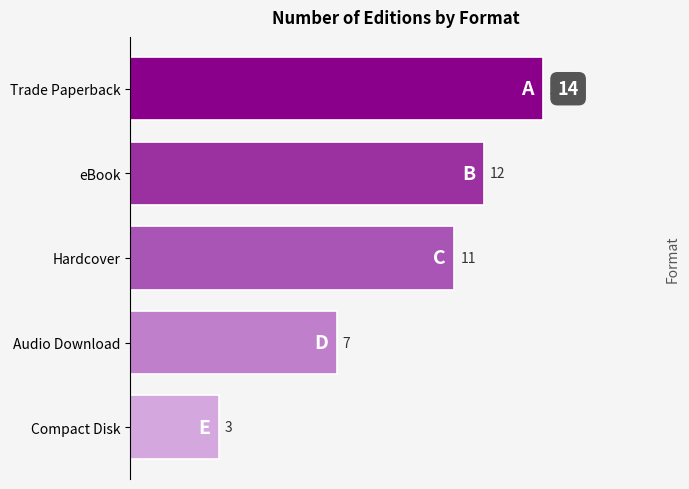

Reading bottom to top, extract all data points from this chart.

Compact Disk=3	Audio Download=7	Hardcover=11	eBook=12	Trade Paperback=14